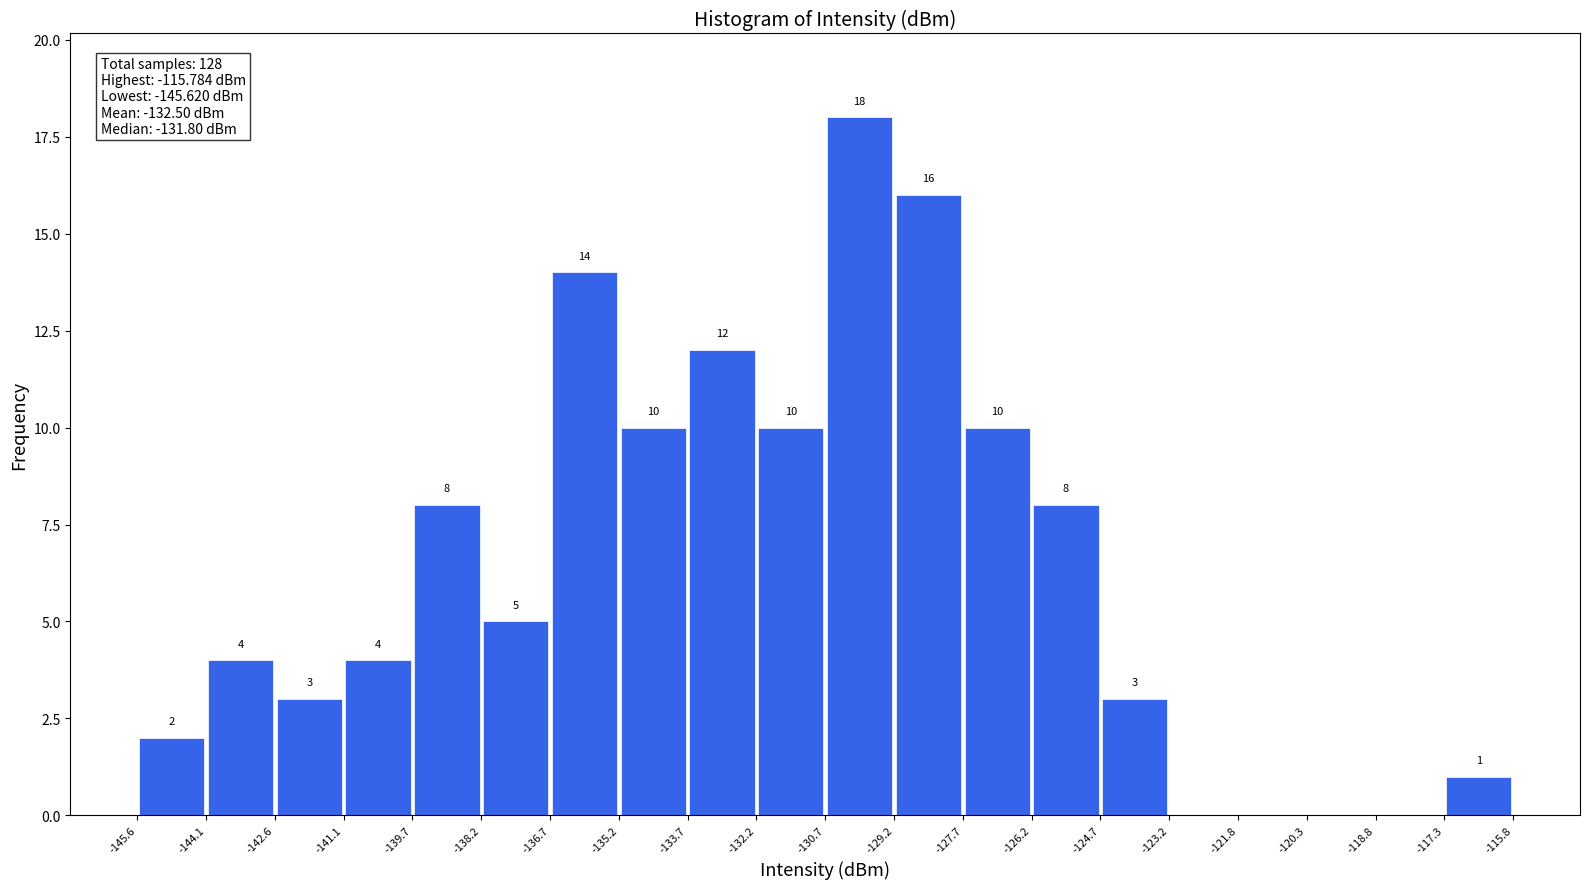

Which range on the x-axis has the tallest bar?

-130.7 to -129.2